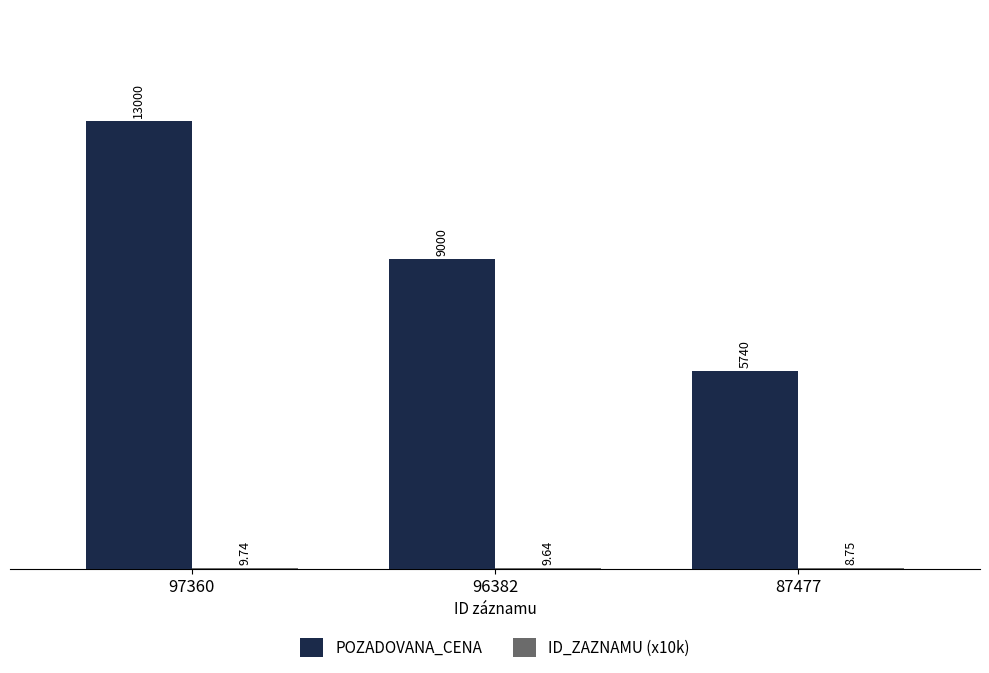

What is the spread (max minus min) of values at 97360?

12990.3